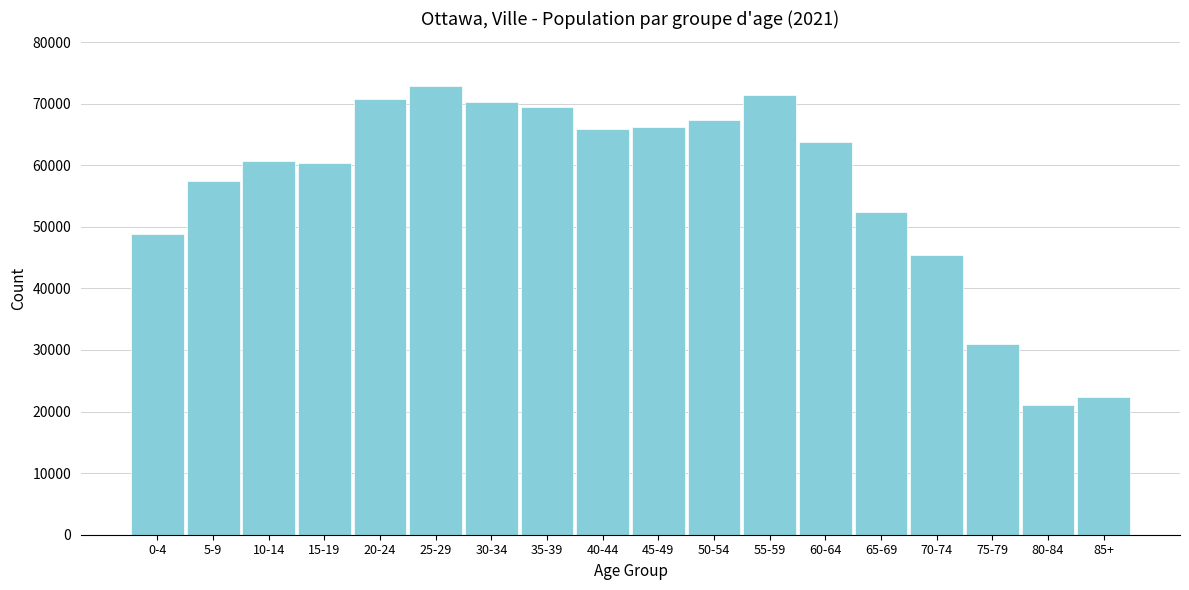

Reading left to right, what are all the values shown in this chart?

48790	57410	60720	60385	70785	72830	70190	69520	65890	66240	67265	71465	63795	52355	45375	30940	21080	22395